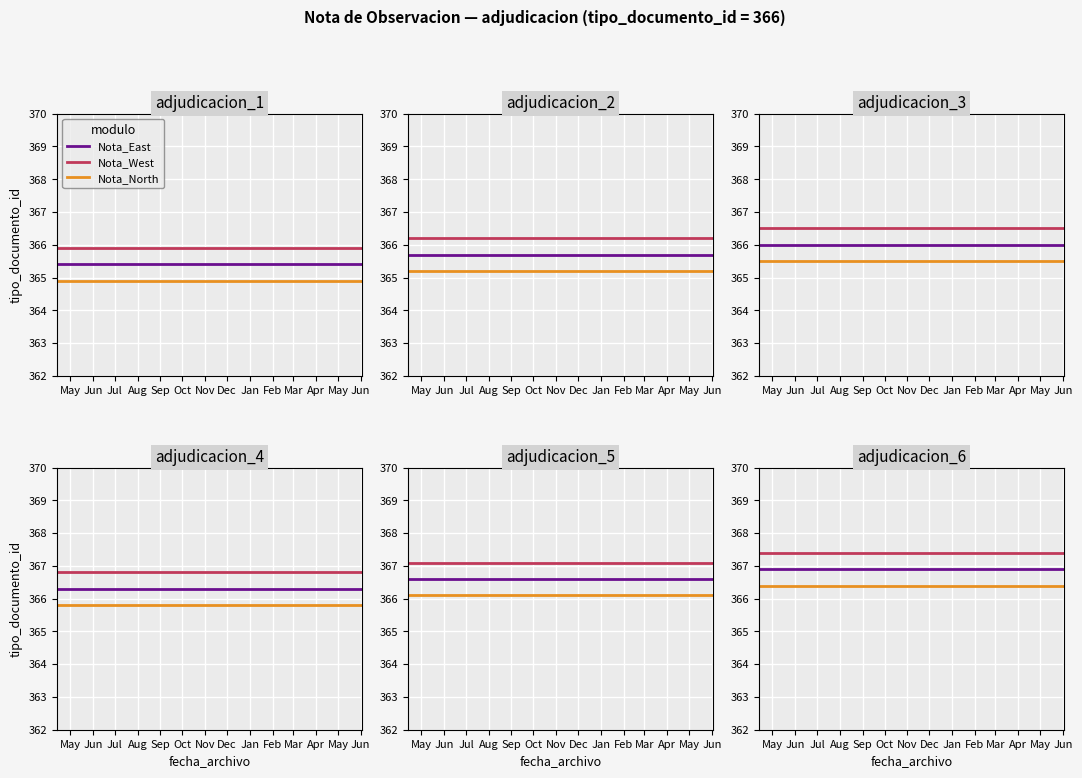

True or false: Nota_West and Nota_North cross at least once.

False